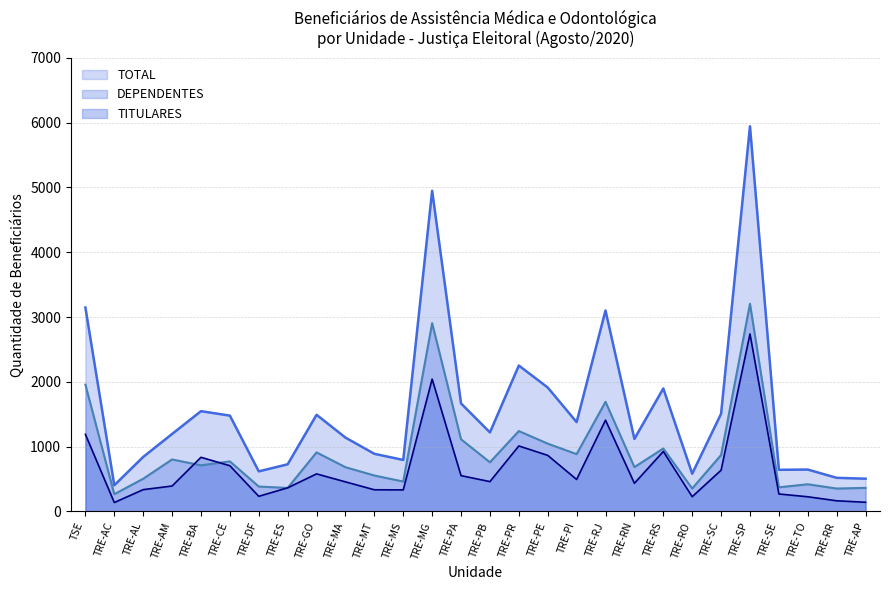

Rank the series at TRE-RJ from highest to lowest value.

TOTAL, DEPENDENTES, TITULARES